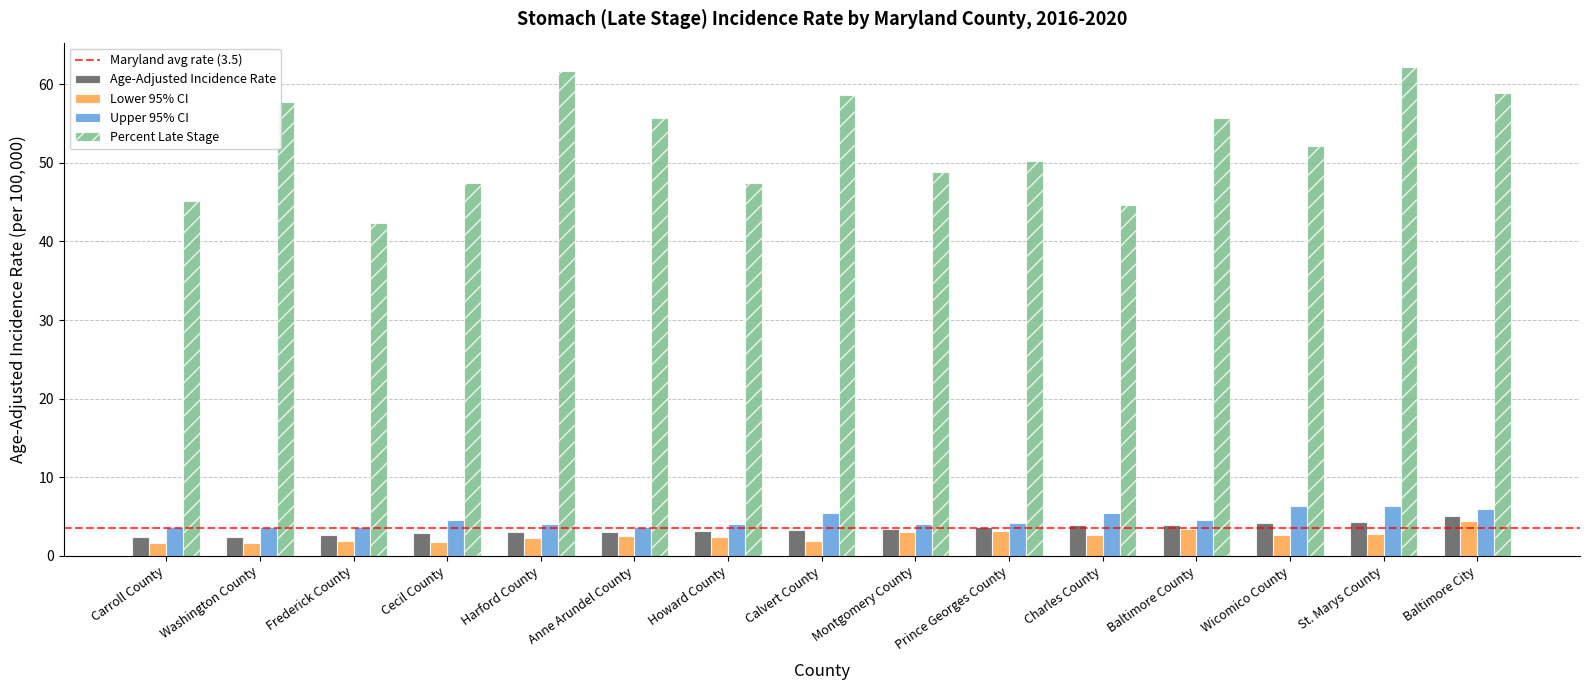

Between Carroll County and Harford County, which series saw the biggest shift?

Percent Late Stage